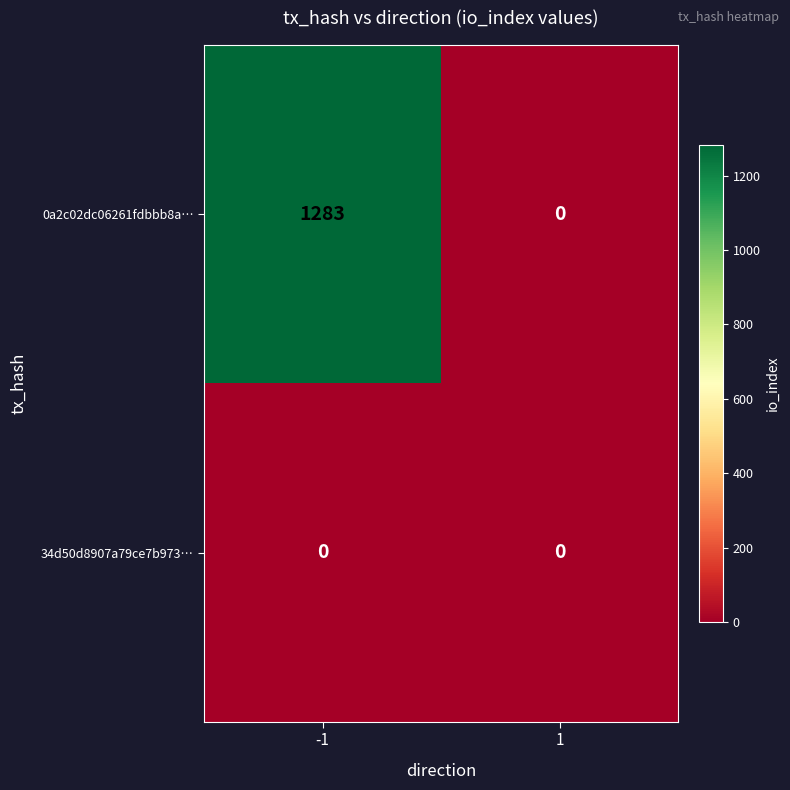

Is it true that 0a2c02dc06261fdbbb8a… equals 595 at 1?

False